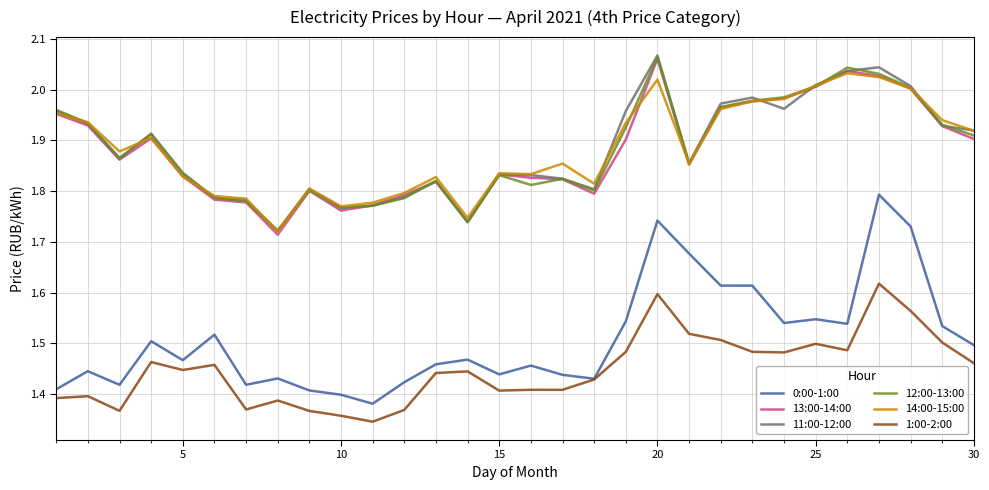

True or false: 11:00-12:00 and 1:00-2:00 intersect in this chart.

False